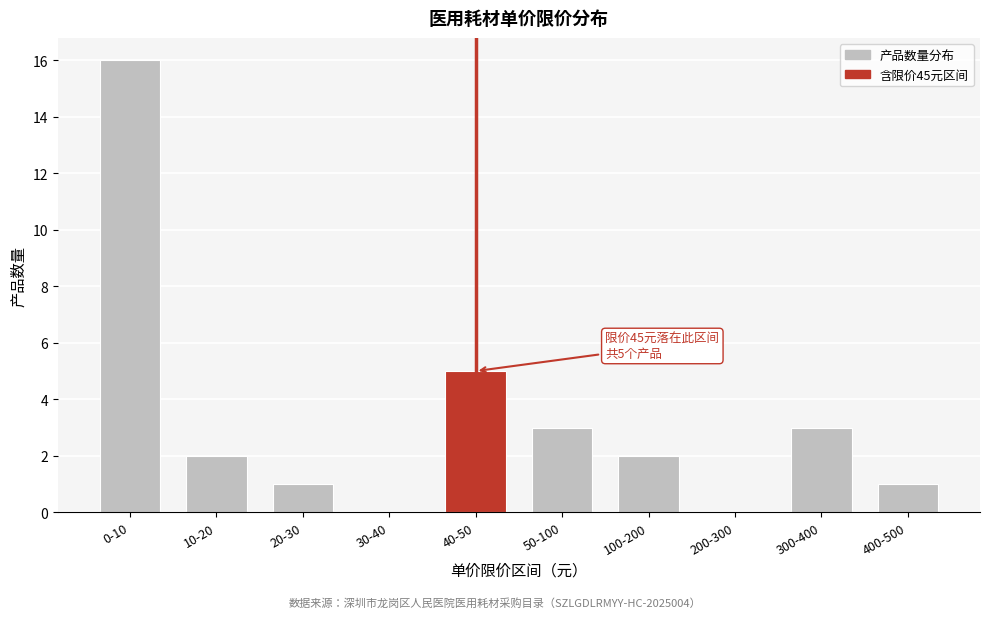

Reading left to right, what are all the values shown in this chart?

0-10=16	10-20=2	20-30=1	30-40=0	40-50=5	50-100=3	100-200=2	200-300=0	300-400=3	400-500=1